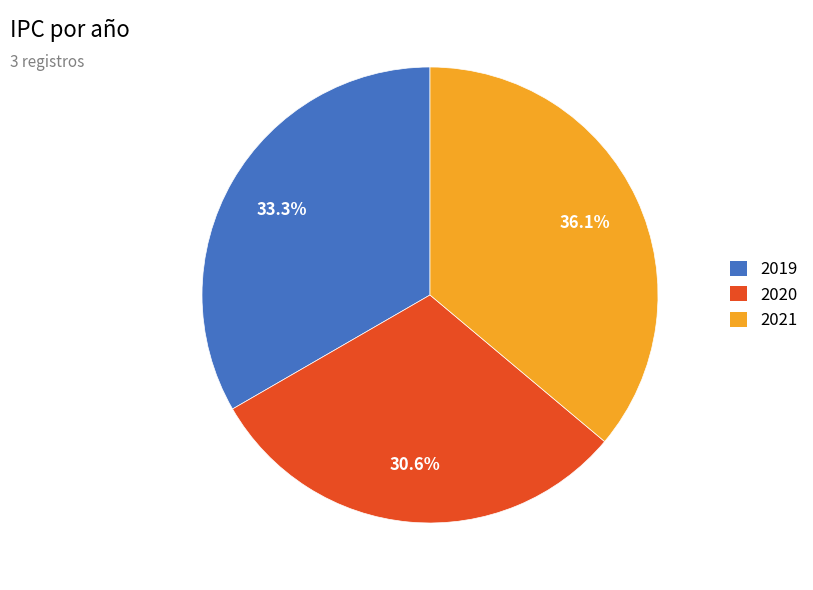

Is the sum of 2021 and 2020 greater than half?

Yes